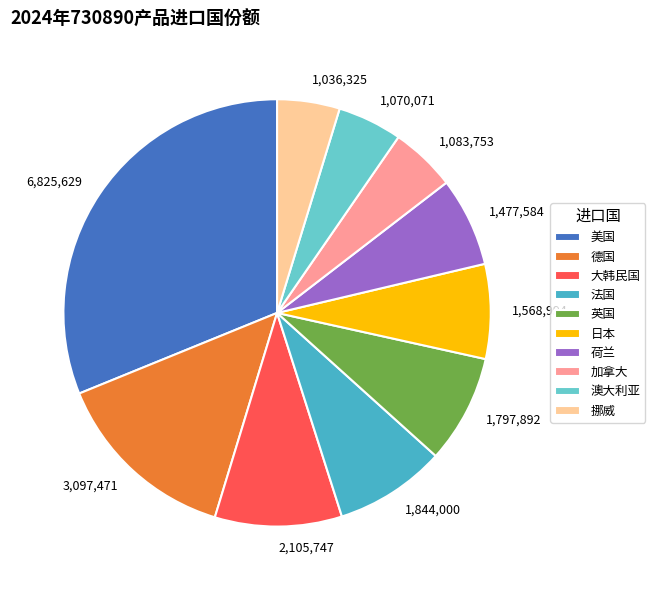

Combined, do 英国 and 挪威 account for over 50%?

No